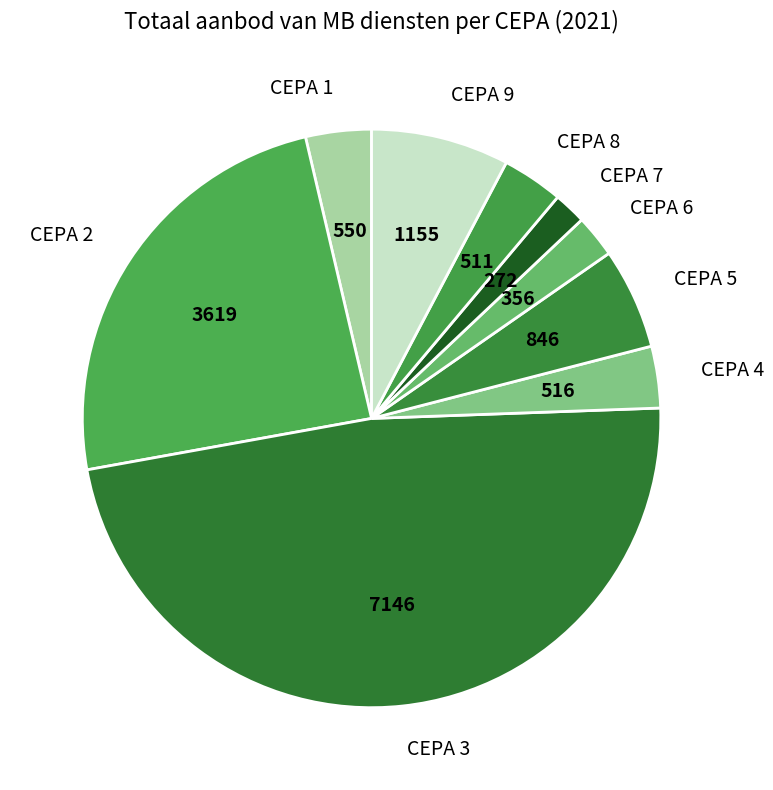

Is the sum of CEPA 5 and CEPA 4 greater than half?

No